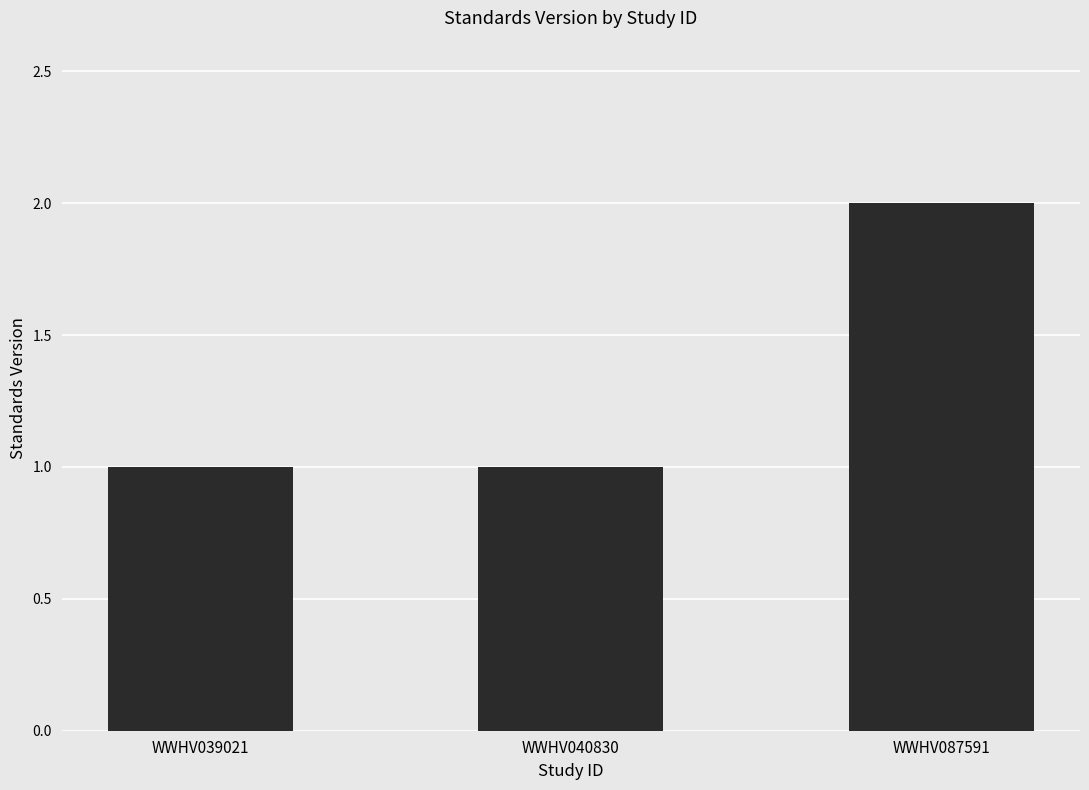

How many series are shown in this chart?

1